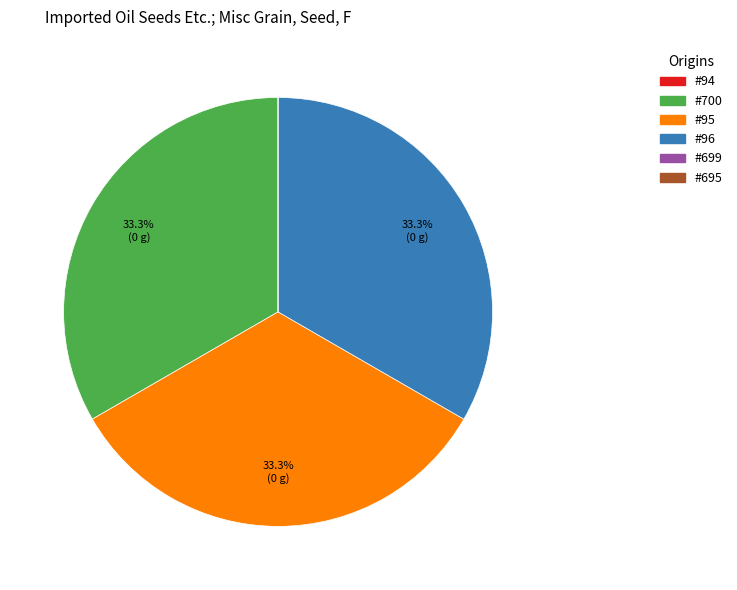

Is there any slice that represents more than half of the pie?

No